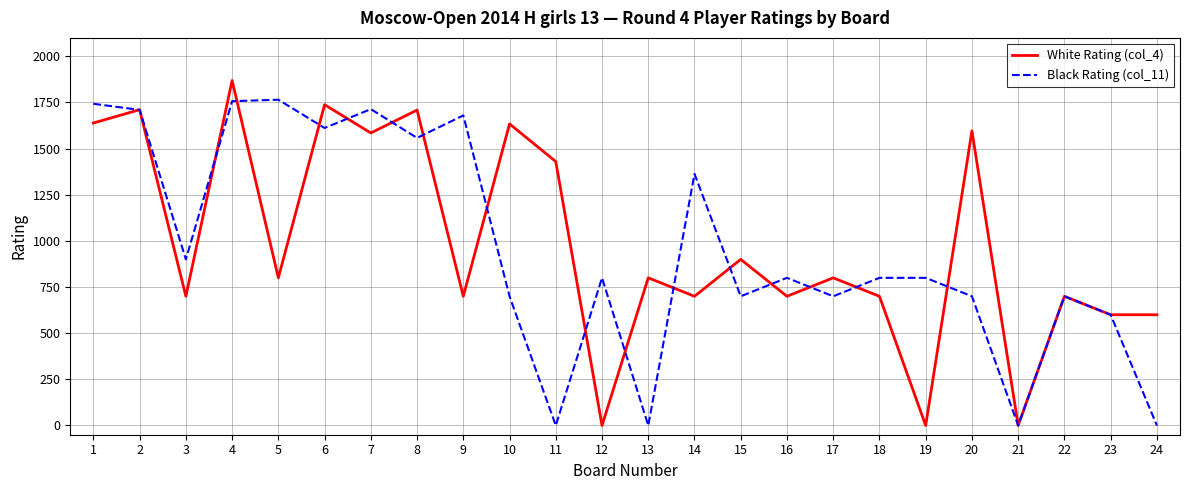

Is it true that Black Rating (col_11) equals 1765 at 5?

True